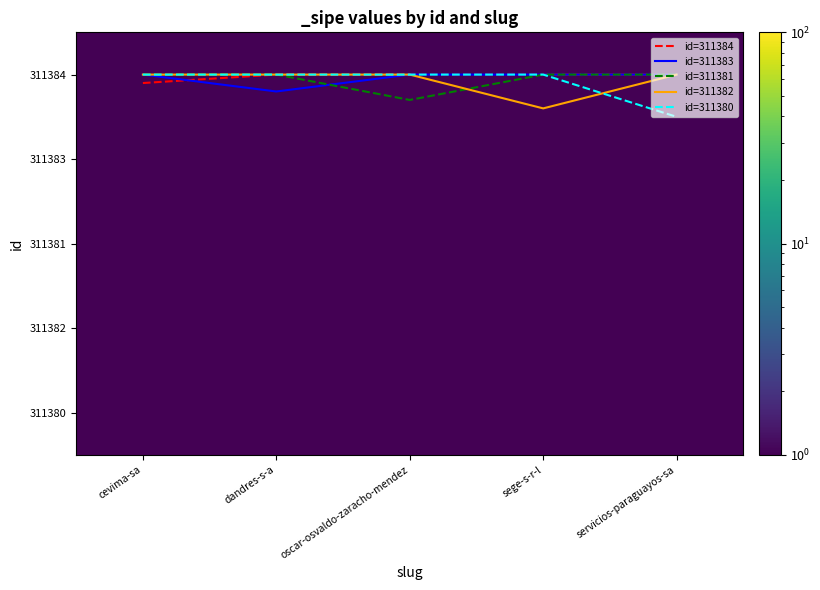

What is the highest value of the 311384 series?

1.0